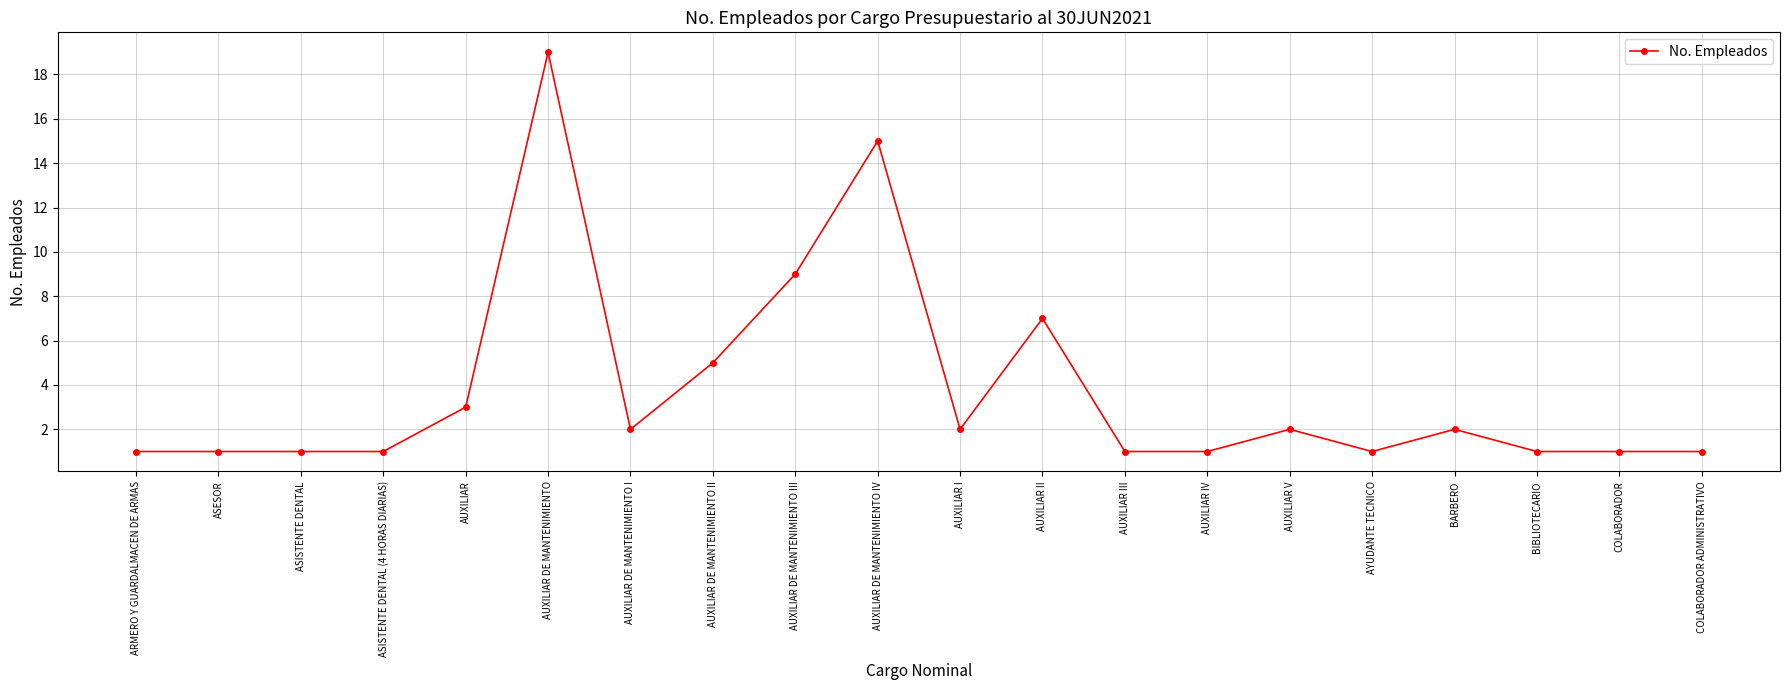

True or false: the data shows 1 at AUXILIAR IV.

True